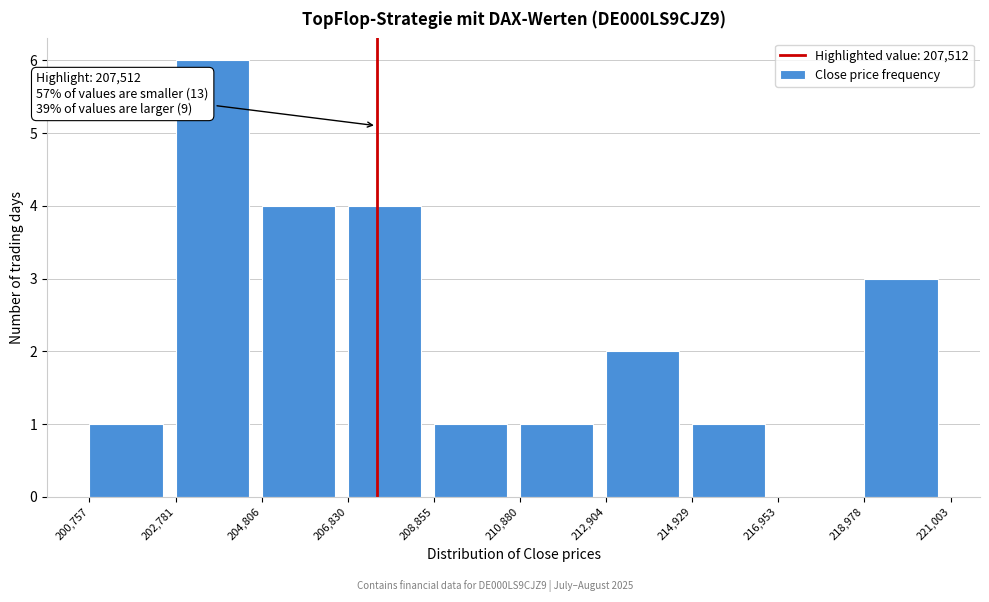

Which range on the x-axis has the tallest bar?

202,781 to 204,806